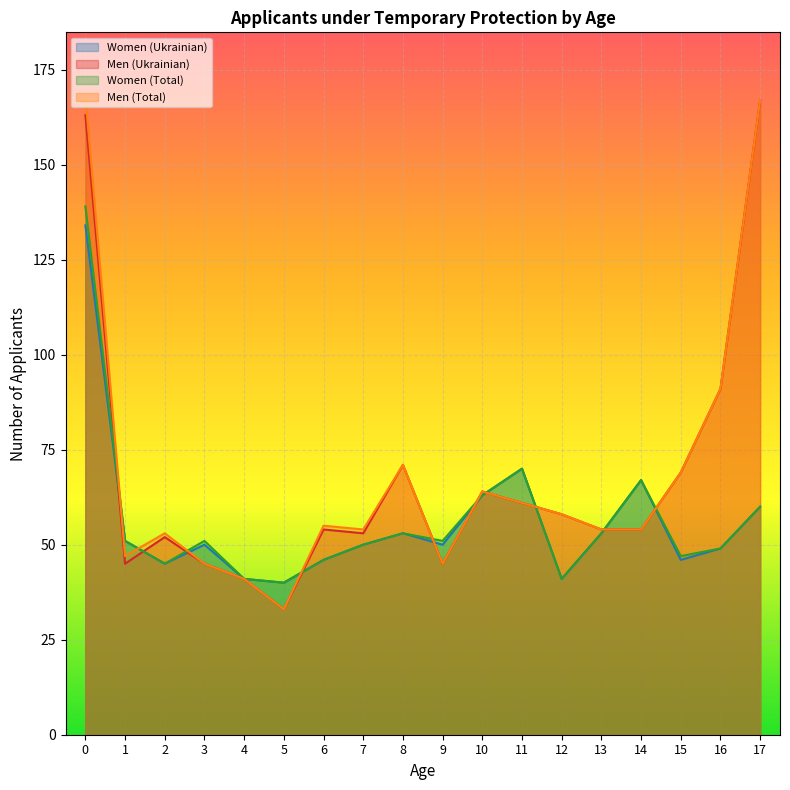

What is the sum of the Women (Total) values at 13 and 3?

104